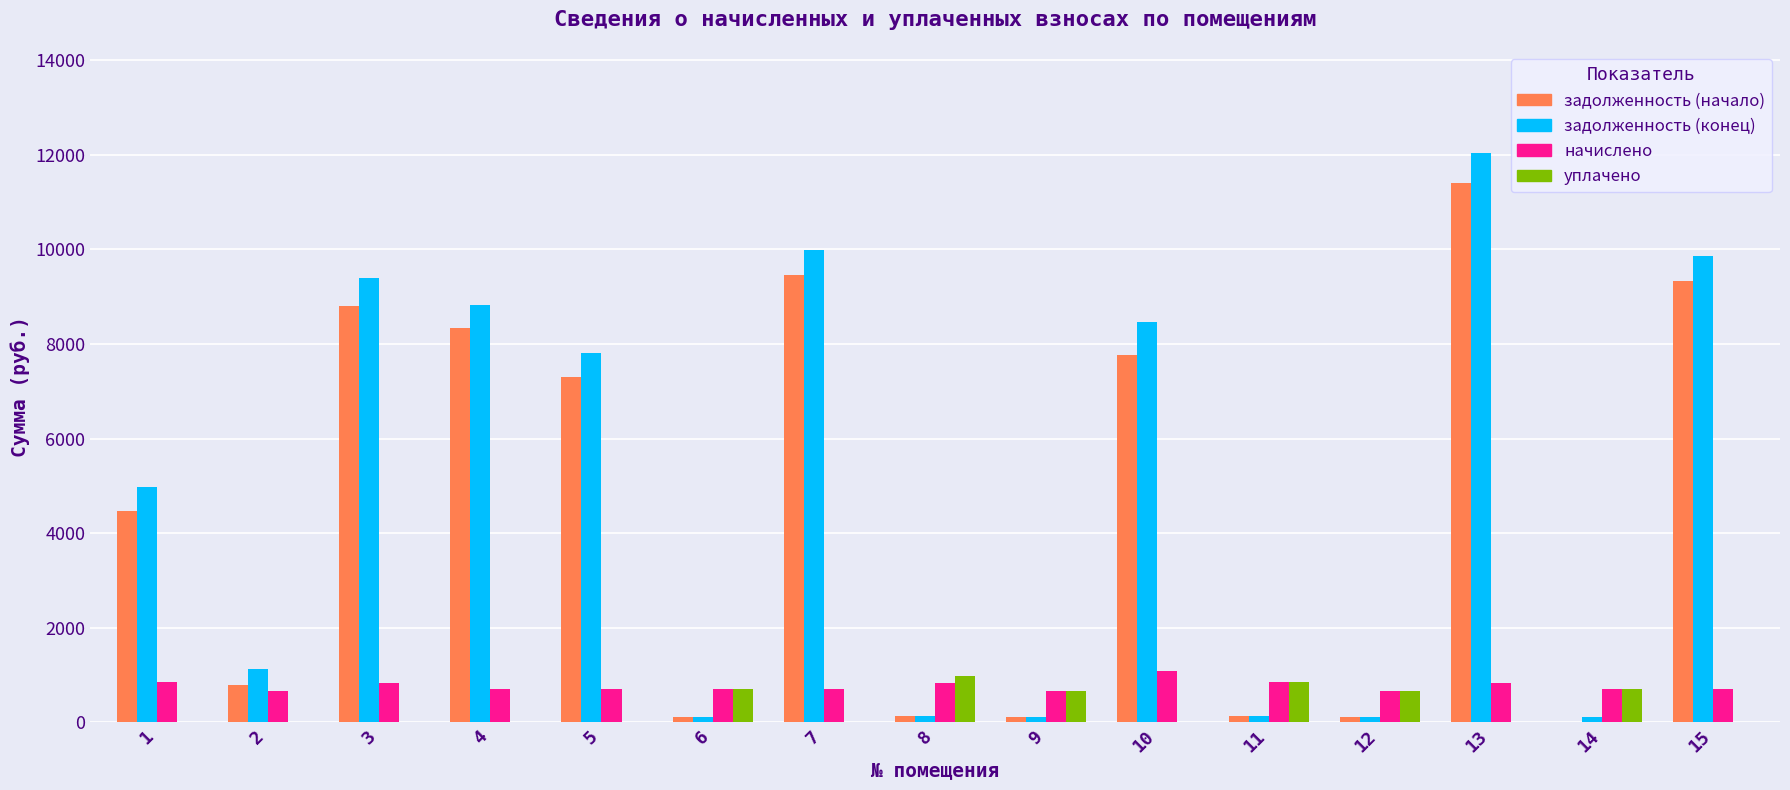

The value of задолженность (начало) at 1 is 1630.9. True or false?

False